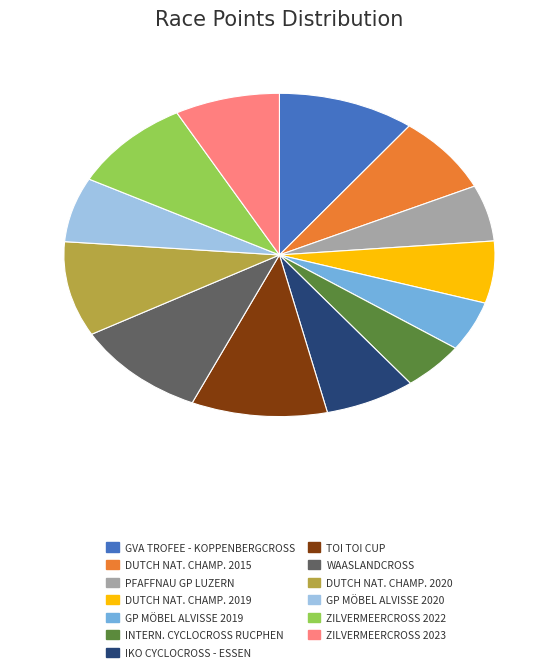

Does any single category account for the majority?

No